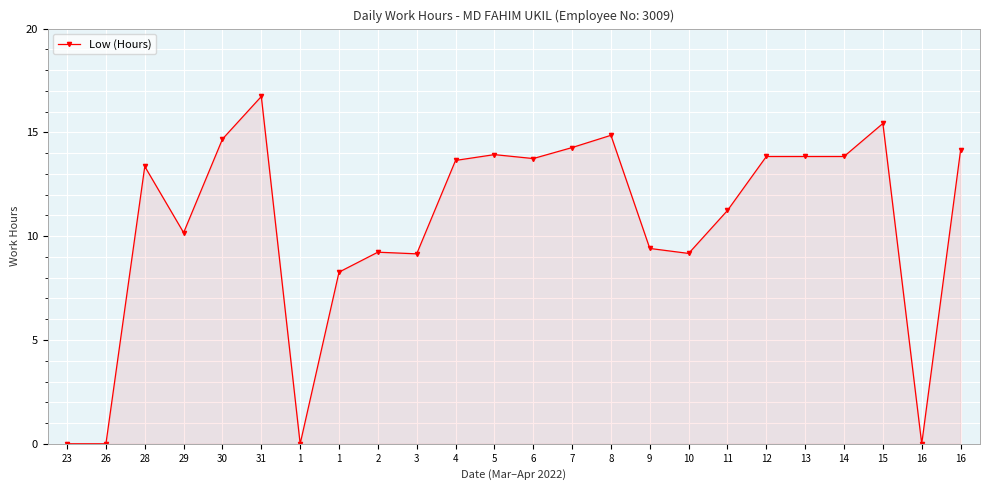

How many distinct data groups are displayed?

1